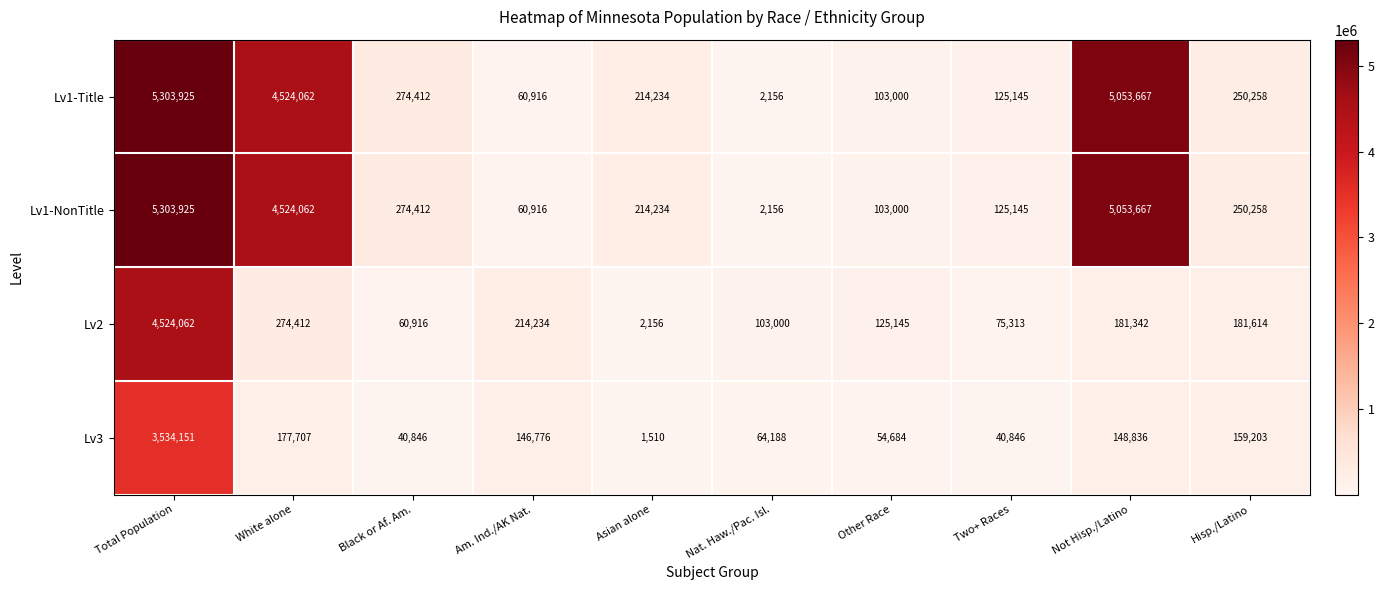

Rank the categories by Lv1-Title value from highest to lowest.

Total Population, Not Hisp./Latino, White alone, Black or Af. Am., Hisp./Latino, Asian alone, Two+ Races, Other Race, Am. Ind./AK Nat., Nat. Haw./Pac. Isl.